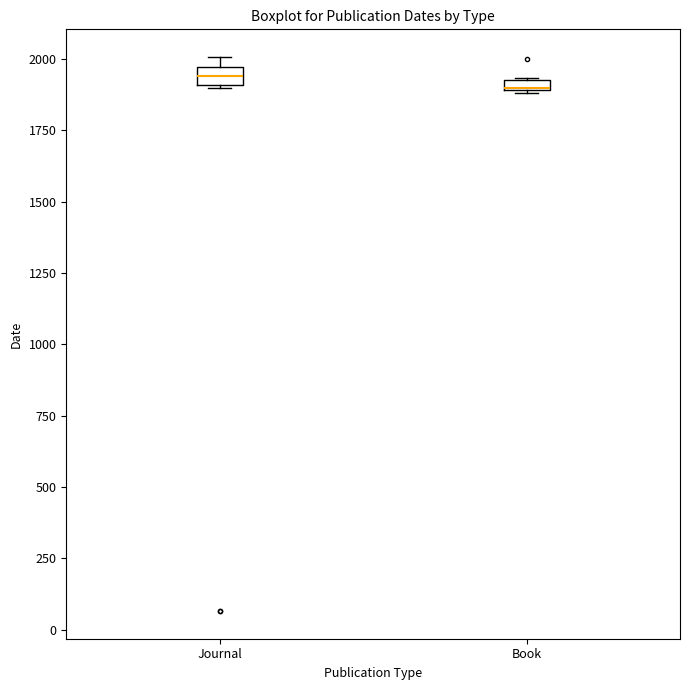

Where is the lower edge of the box for Journal on the y-axis? The values are not printed on the chart, so give them approximately, as read against the axis.

1900